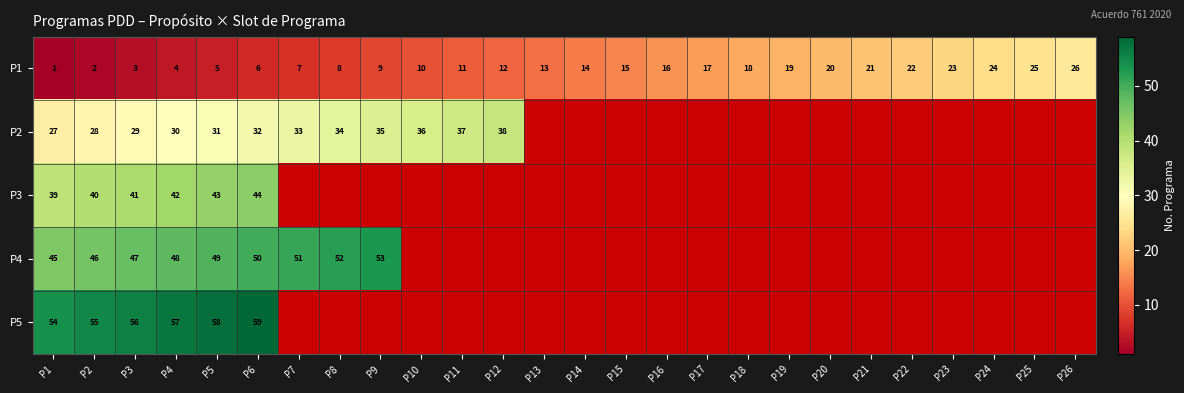

Rank the series at P3 from lowest to highest value.

P1, P2, P3, P4, P5